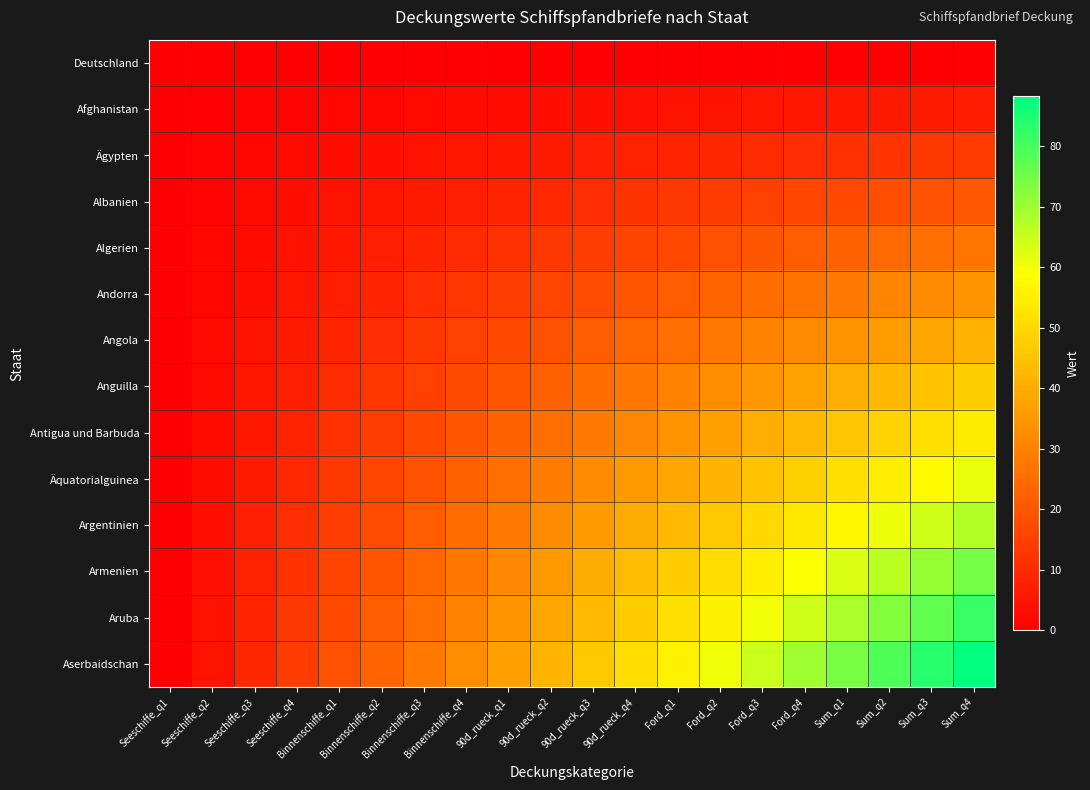

What is the total value across all series at 90d_rueck_q3?

325.0